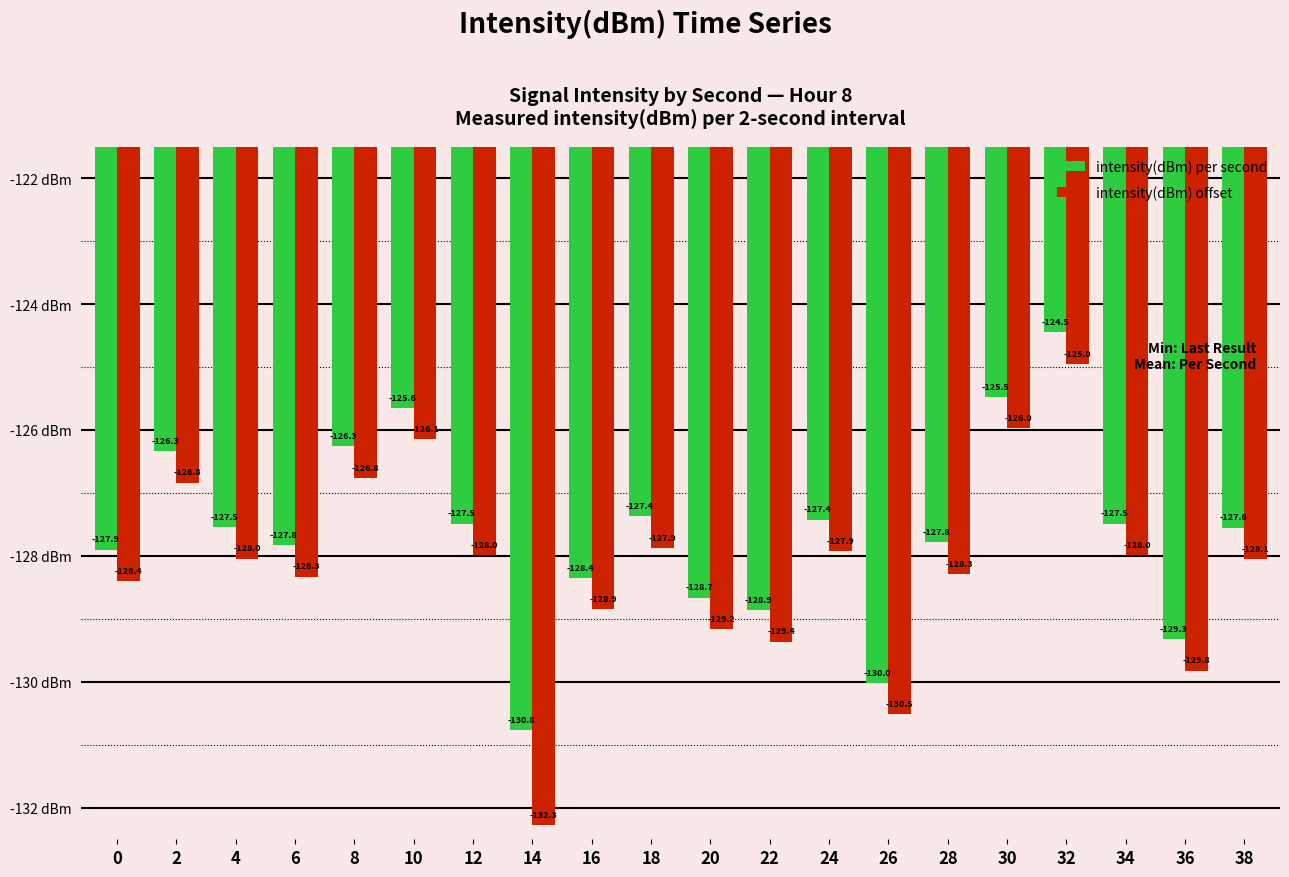

At how many categories does at least one series exceed -129?

17